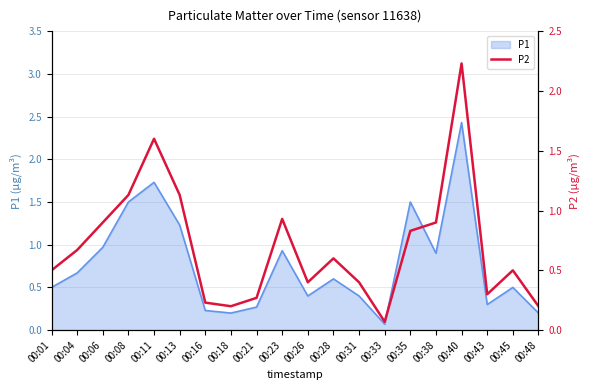

Reading left to right, transcribe all the data shown in this chart.

0.5	0.7	0.9	1.1	1.6	1.1	0.2	0.2	0.3	0.9	0.4	0.6	0.4	0.1	0.8	0.9	2.2	0.3	0.5	0.2